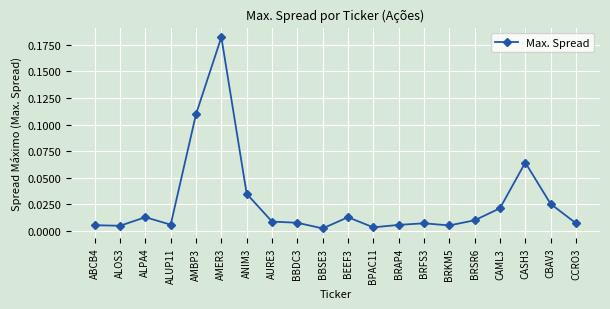

What is the sum of all values?

0.5